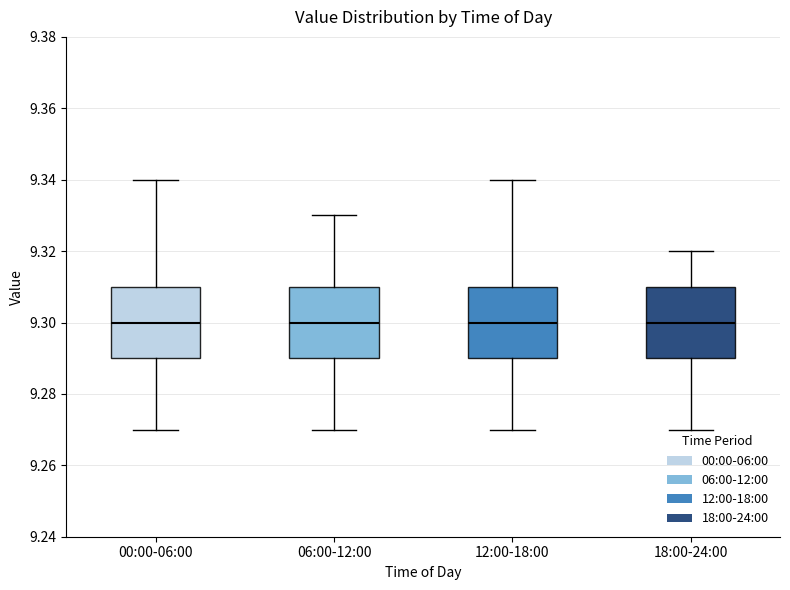

Reading left to right, read every box against the y-axis: the position of its median line, the range the box covers, and the ends of its whiskers. The values are not printed on the chart, so give them approximately, as read against the axis.

00:00-06:00: median 9.30, box 9.29 to 9.31, whiskers 9.27 to 9.34
06:00-12:00: median 9.30, box 9.29 to 9.31, whiskers 9.27 to 9.33
12:00-18:00: median 9.30, box 9.29 to 9.31, whiskers 9.27 to 9.34
18:00-24:00: median 9.30, box 9.29 to 9.31, whiskers 9.27 to 9.32